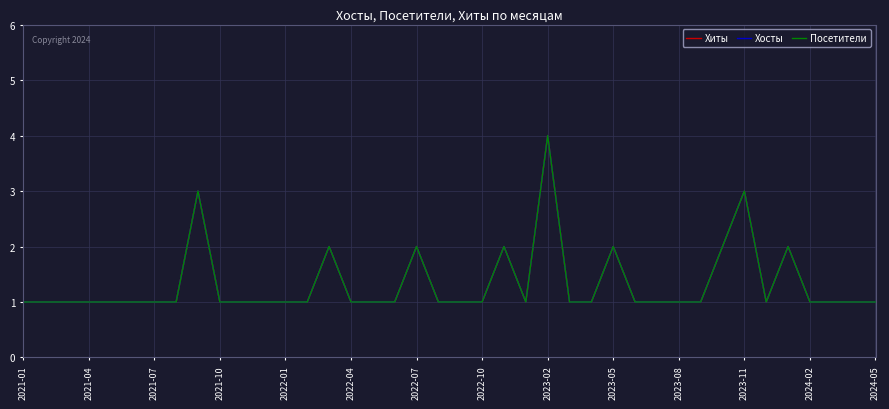

What is the difference between the maximum and minimum values in the Хиты series?

3